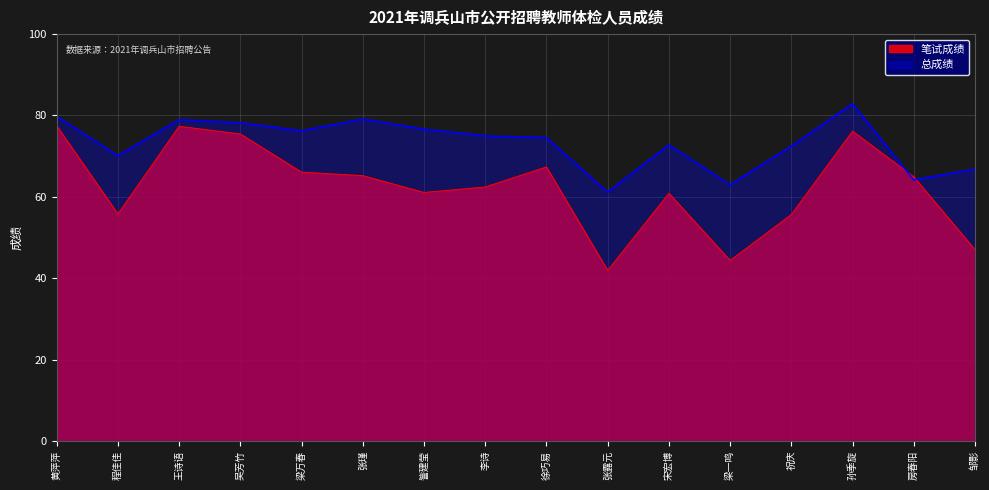

The value of 总成绩 at 黄萍萍 is 34.4. True or false?

False